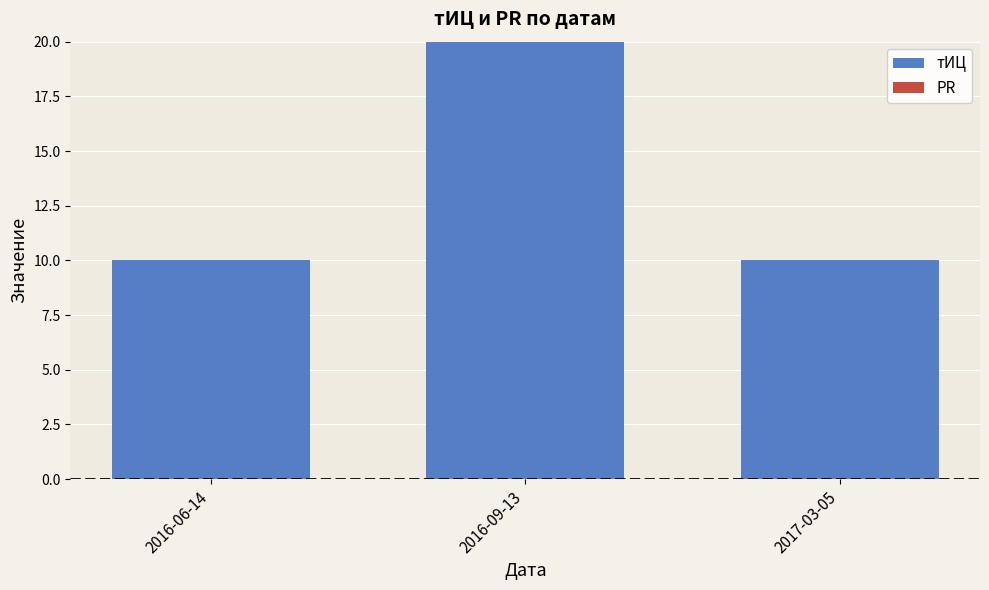

What is the label of the 3rd bar from the left?

2017-03-05